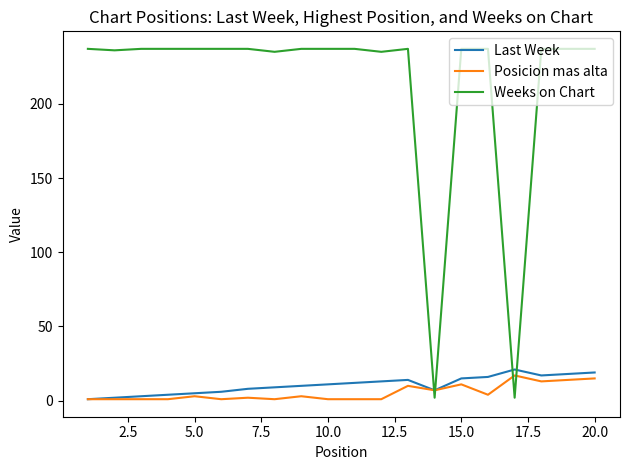

Which series has the largest range (max minus min)?

Weeks on Chart